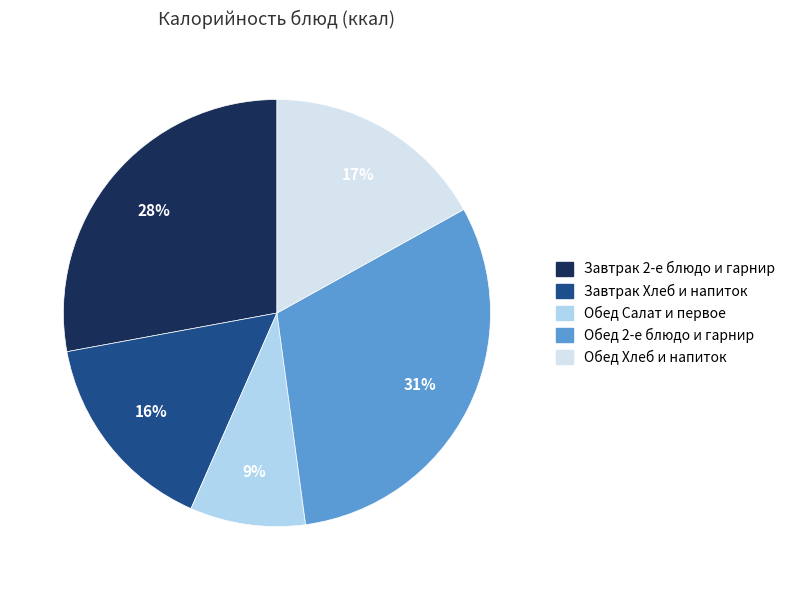

Does any single category account for the majority?

No